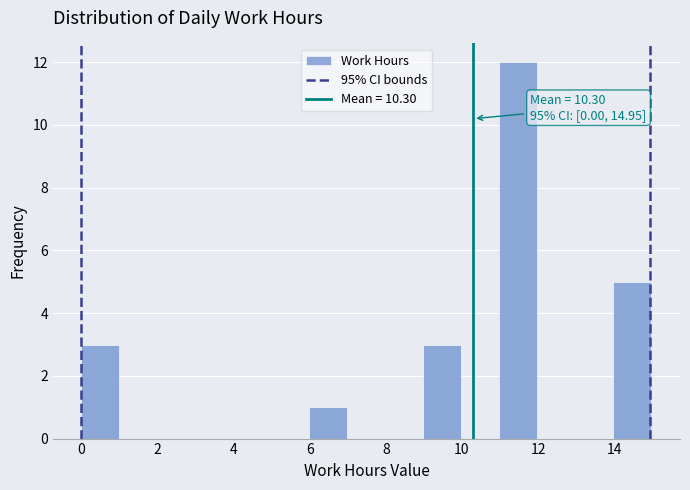

Which range on the x-axis has the tallest bar?

11 to 12